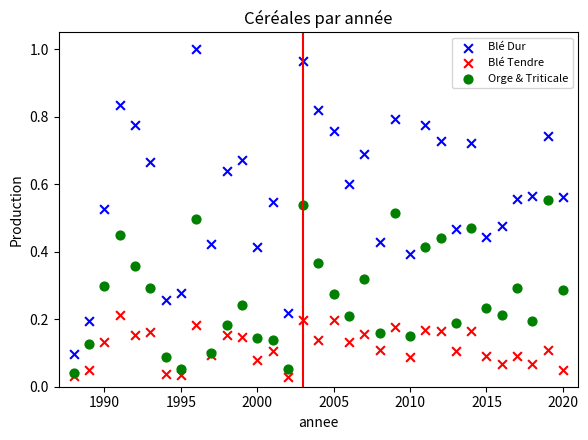

What are all the series names shown in the legend?

Blé Dur, Blé Tendre, Orge & Triticale